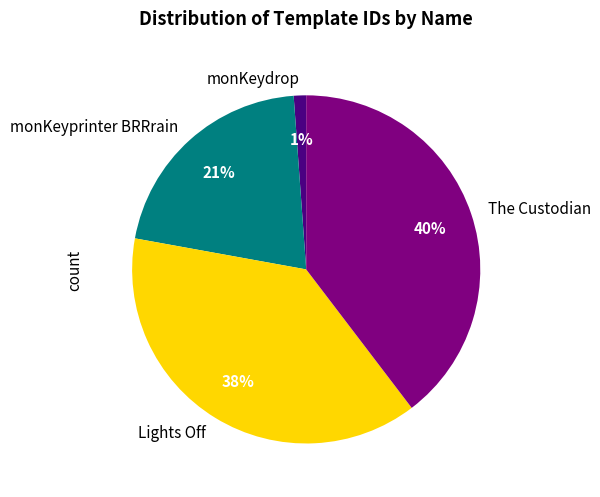

Which category has the biggest portion of the pie?

The Custodian